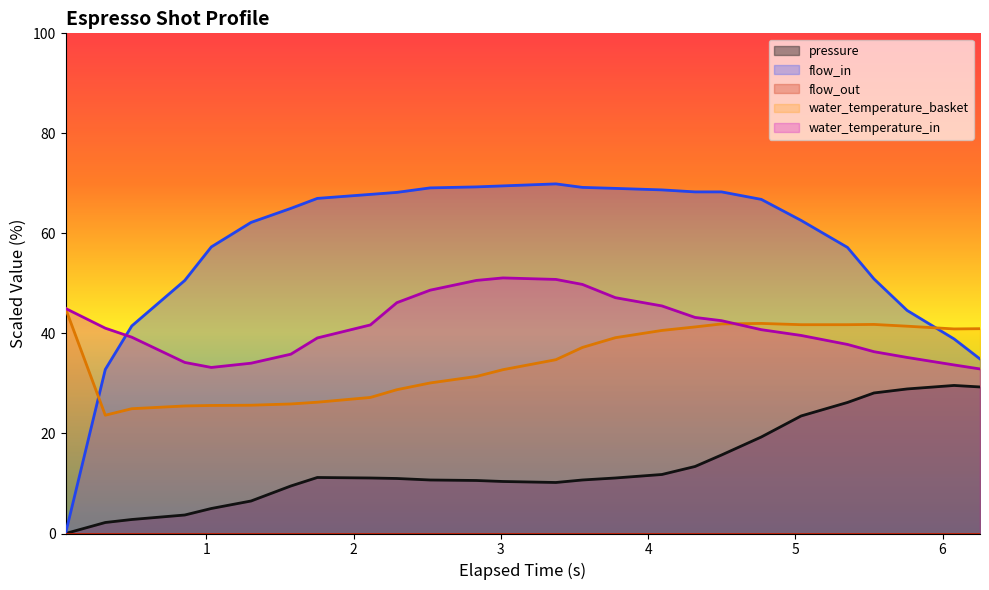

Where is the first local maximum for flow_in?

3.374